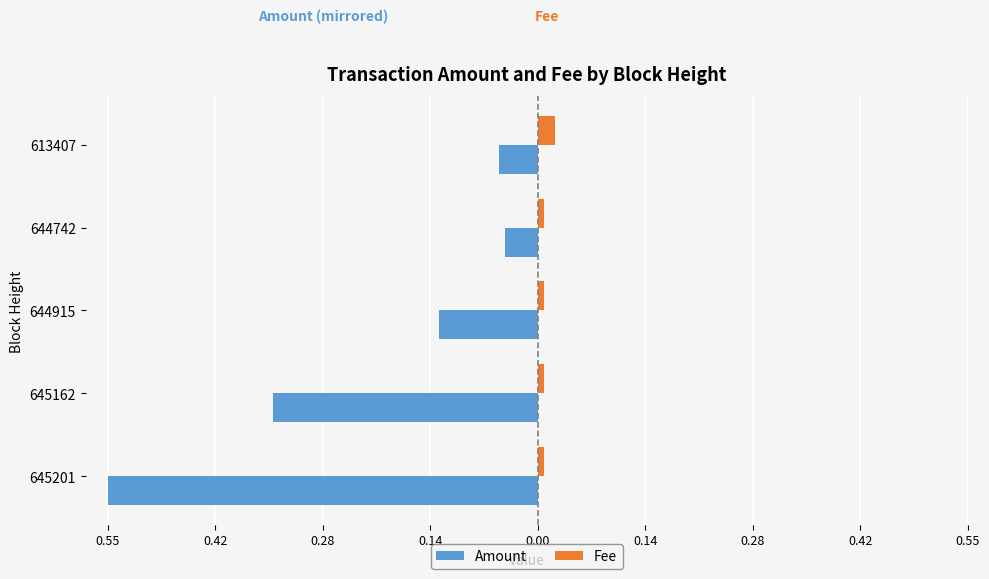

What are all the series names shown in the legend?

Amount, Fee